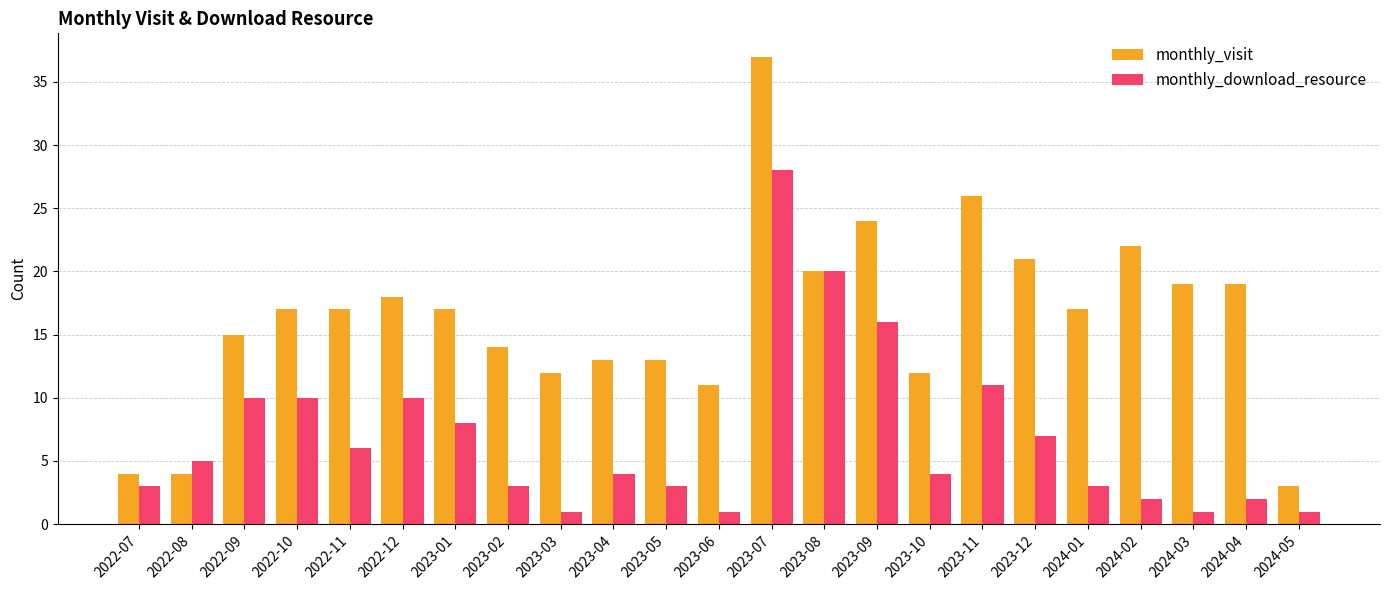

What is the greatest value displayed?

37